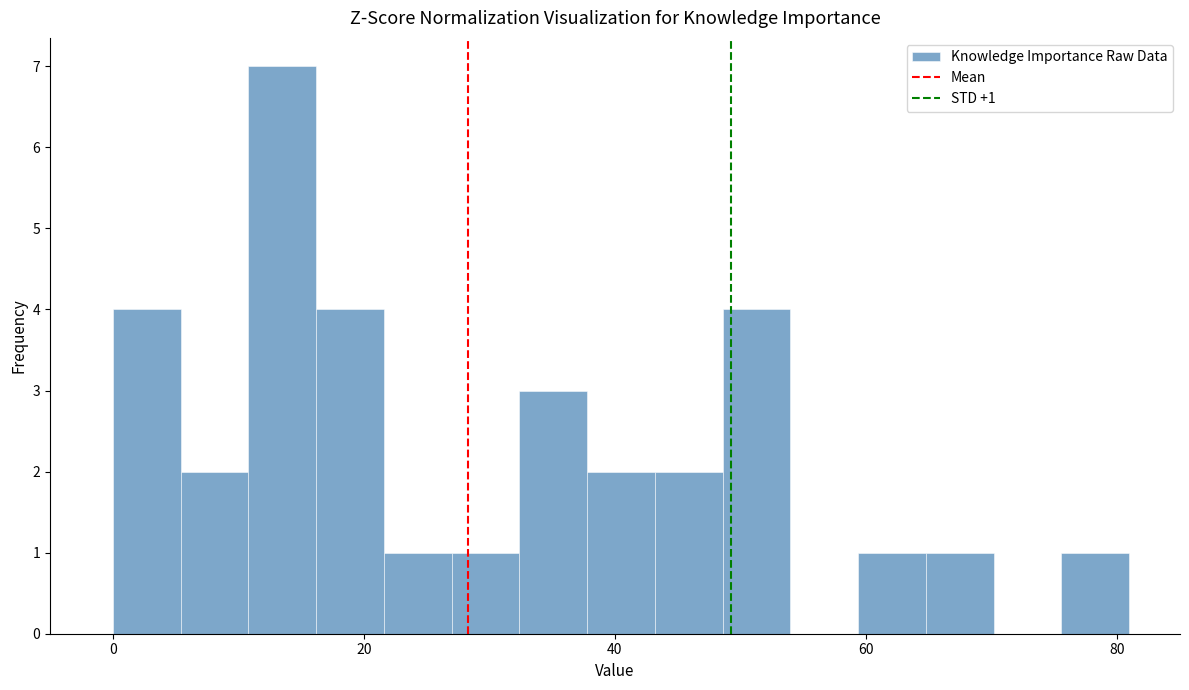

Read against the x-axis, roughly where is the centre of the tallest bar?

14